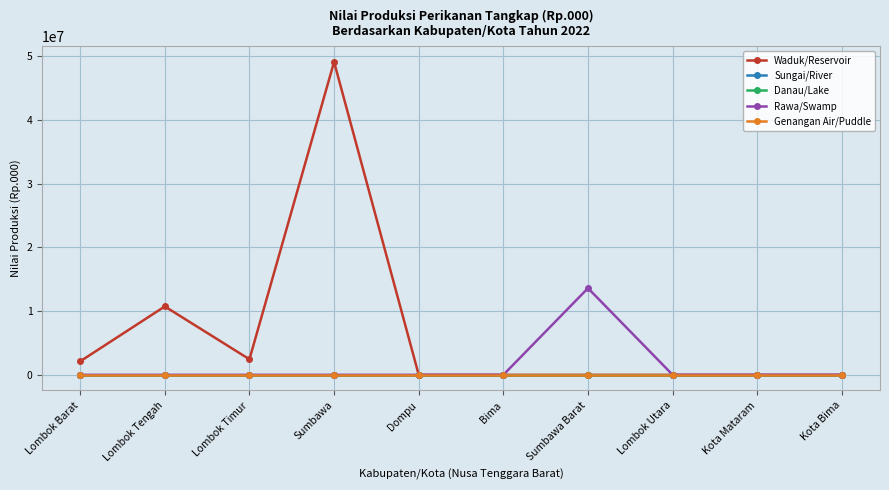

Does the chart have visible grid lines?

Yes